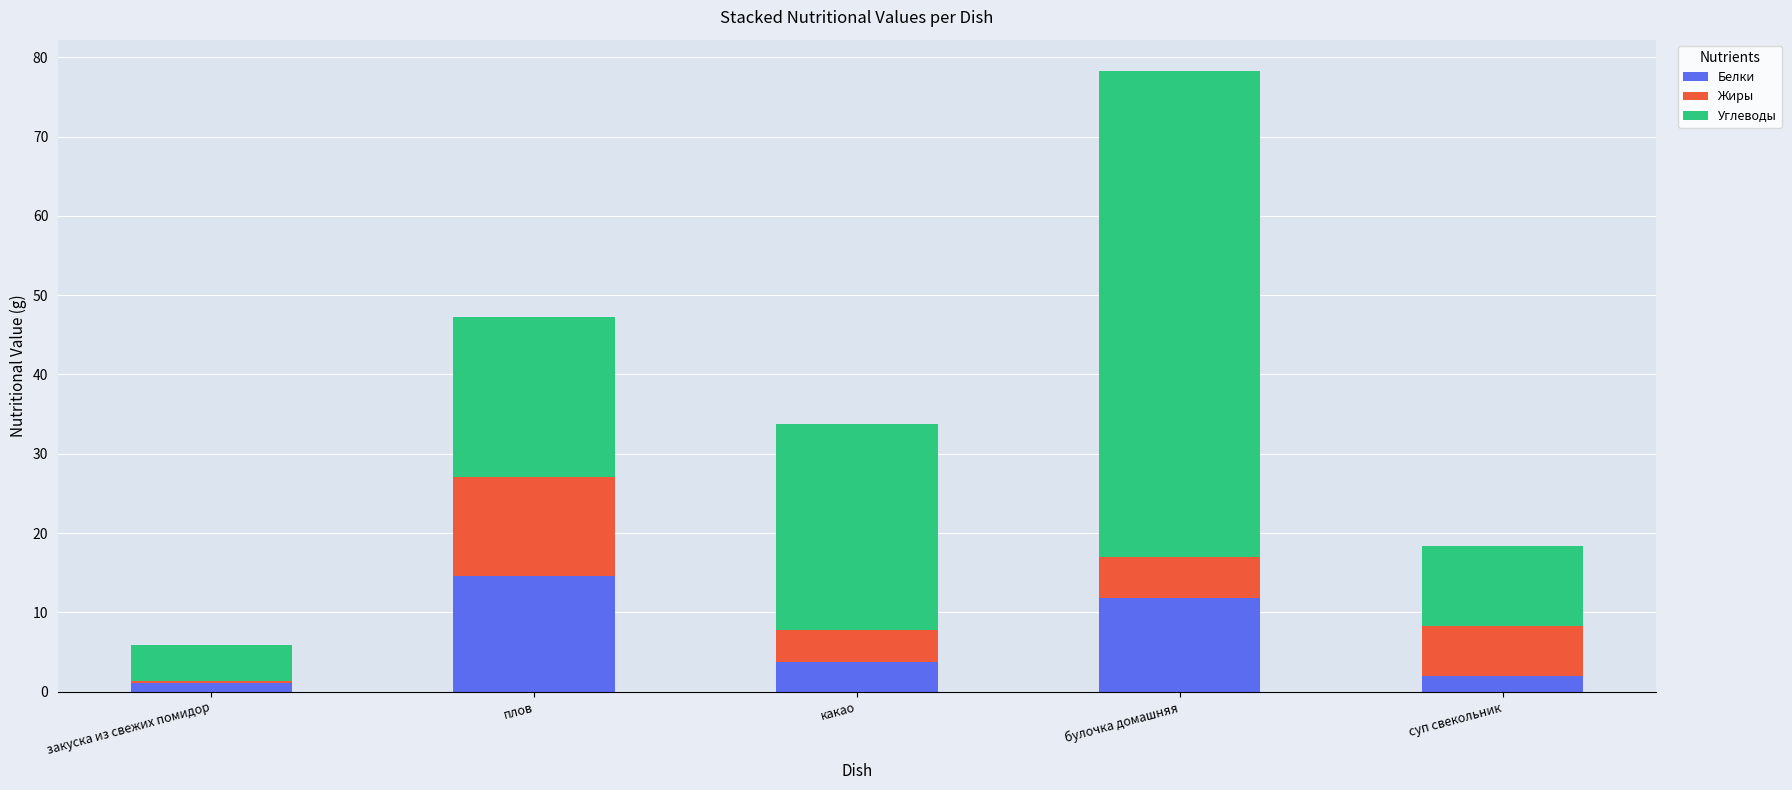

Reading left to right, transcribe the values for Белки.

закуска из свежих помидор=1.1	плов=14.6	какао=3.8	булочка домашняя=11.8	суп свекольник=1.9